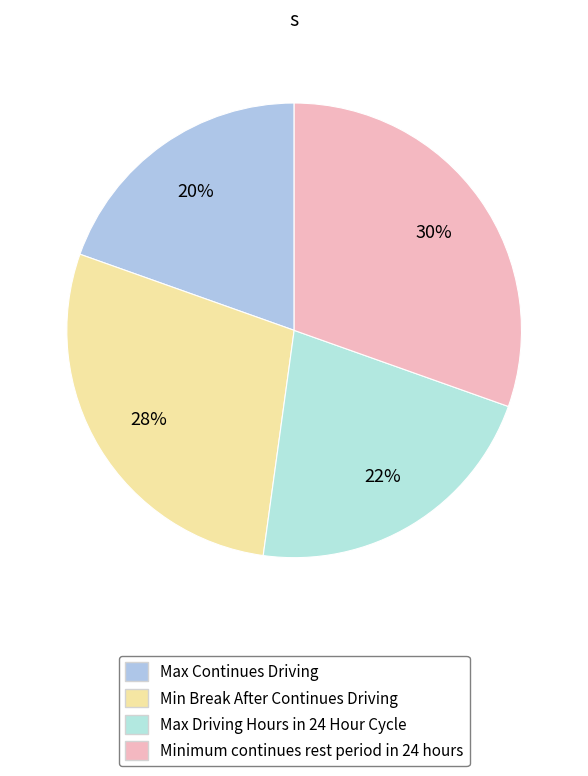

To the nearest percent, what is the combined percentage of Minimum continues rest period in 24 hours and Max Continues Driving?

50%